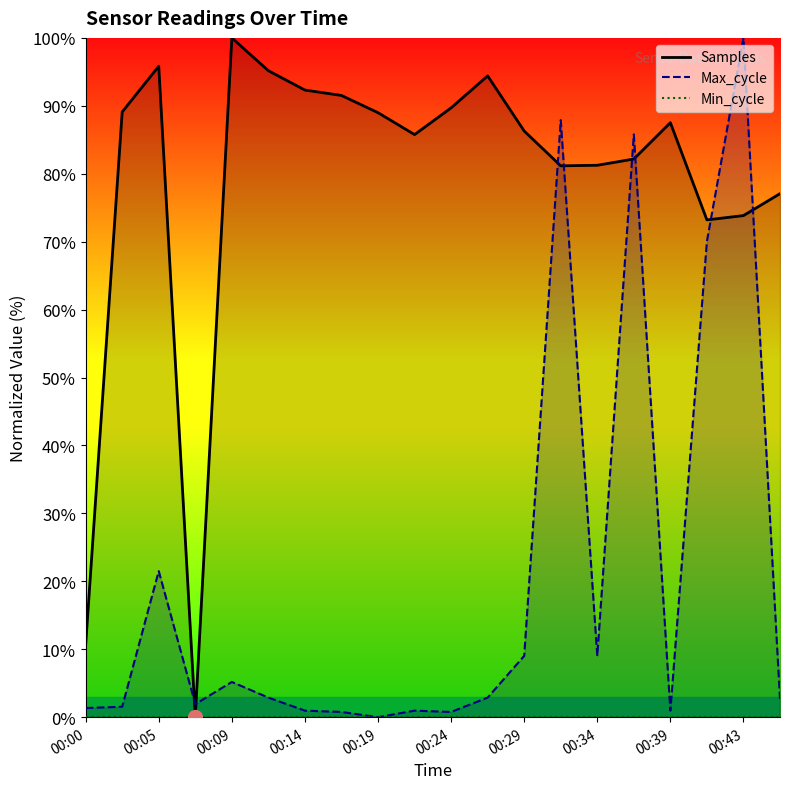

Rank the series at 00:39 from highest to lowest value.

Samples, Max_cycle